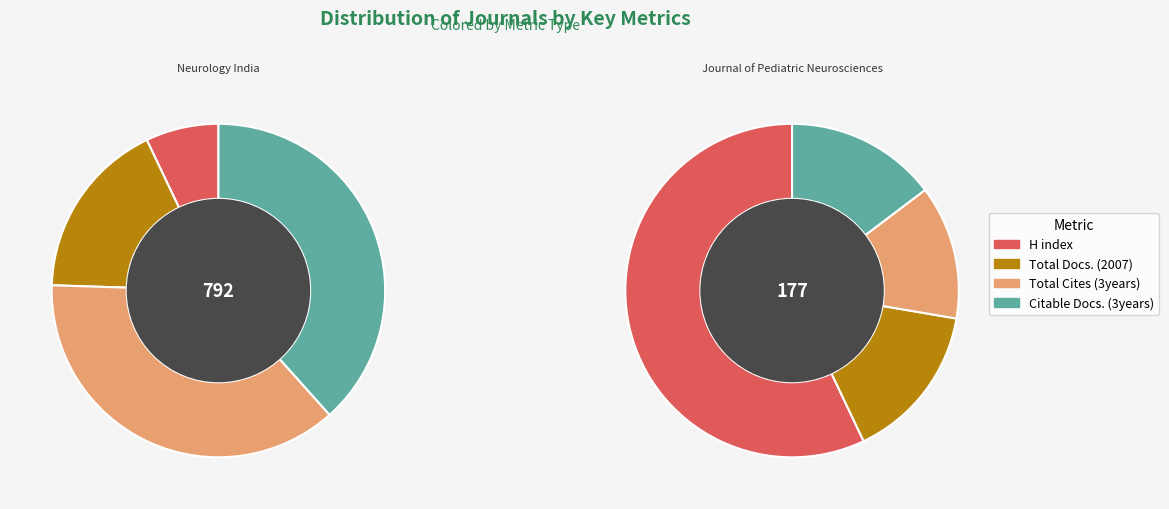

Is Journal of Pediatric Neurosciences the majority of the pie?

Yes